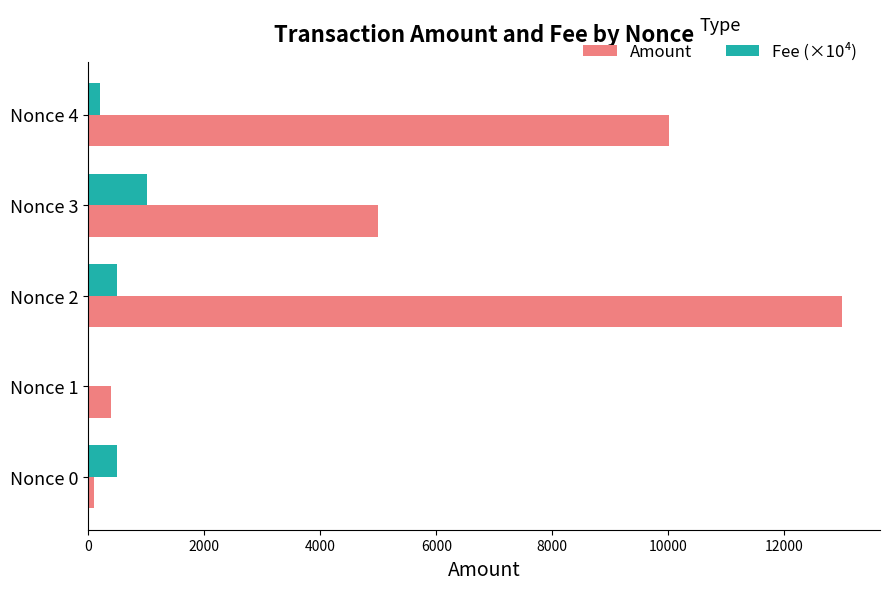

Is it true that Amount equals 99.0 at Nonce 0?

True